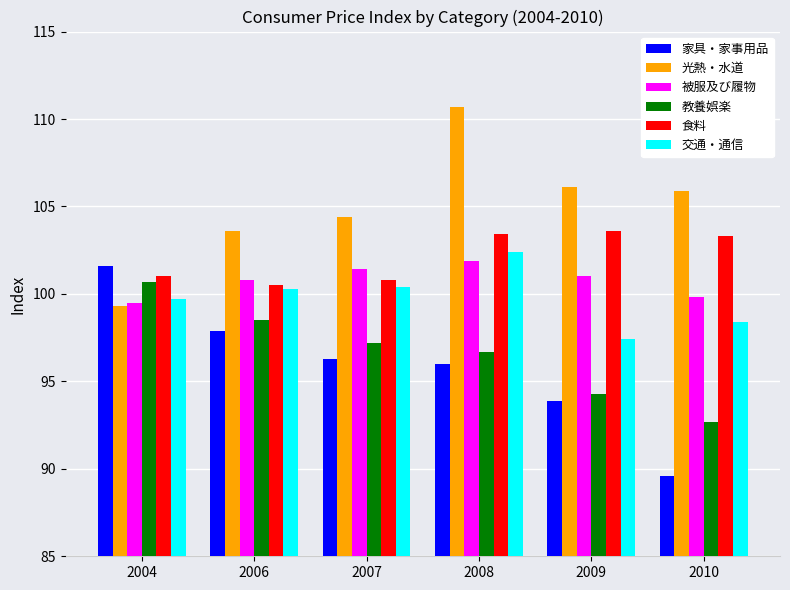

How many bars are there in each group?

6